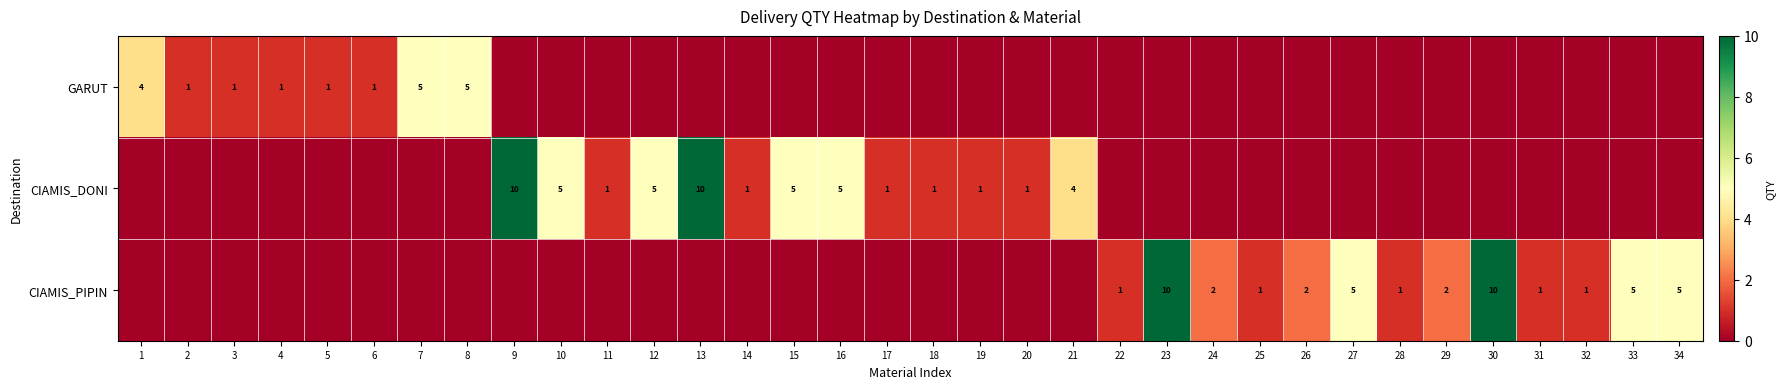

Is it true that CIAMIS_DONI equals 5 at 12?

True